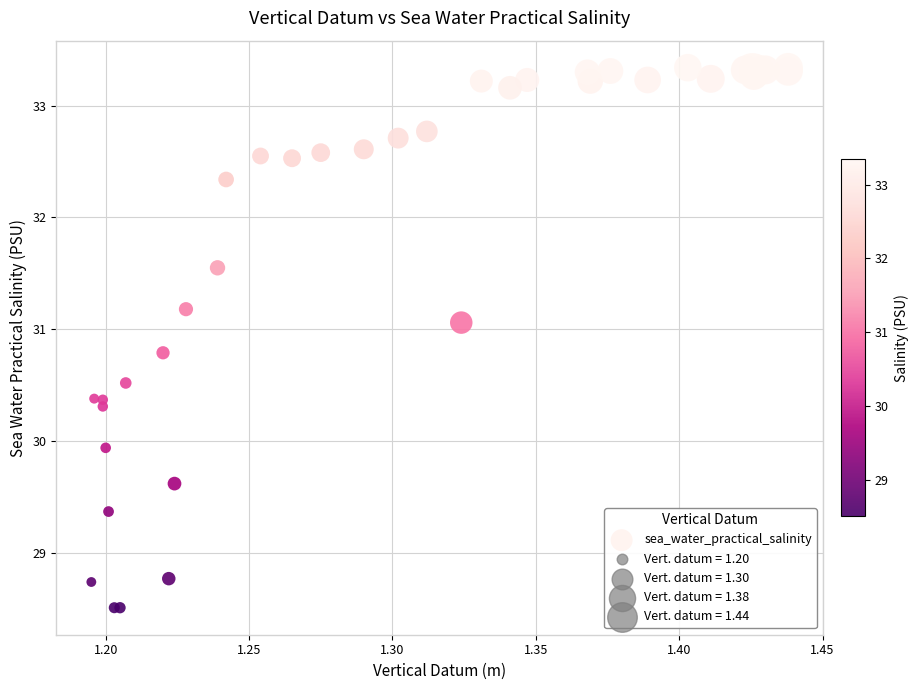

What Y value in the scatter plot is closest to 30?

29.9